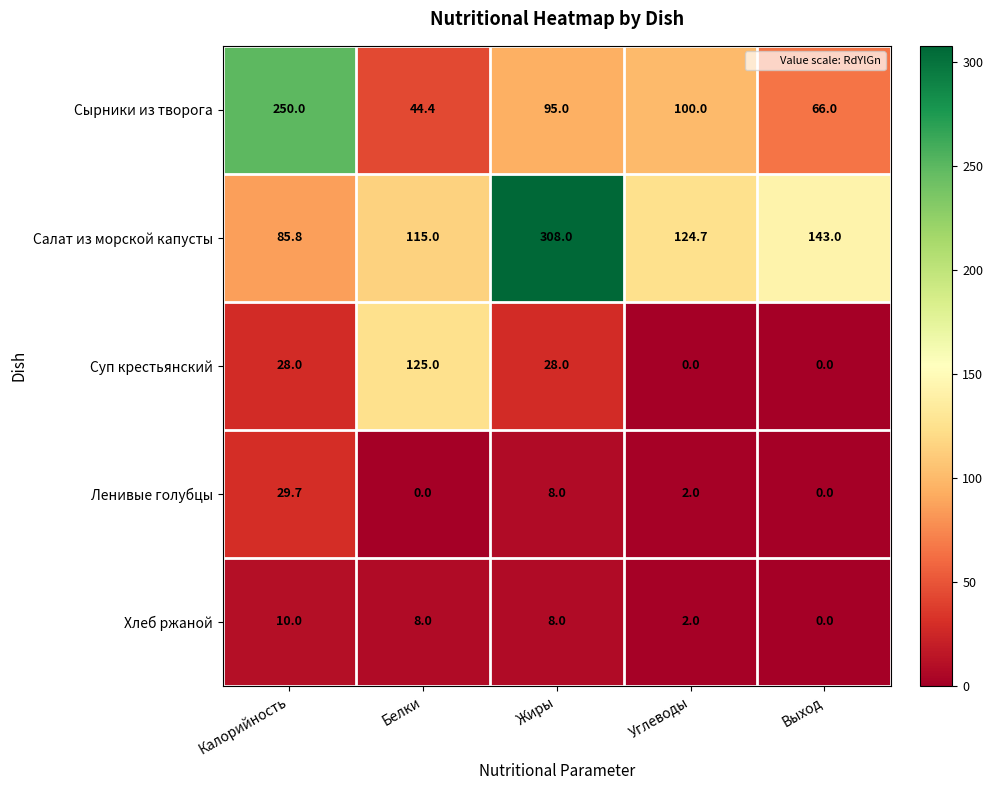

Which category has the highest value across all series?

Жиры